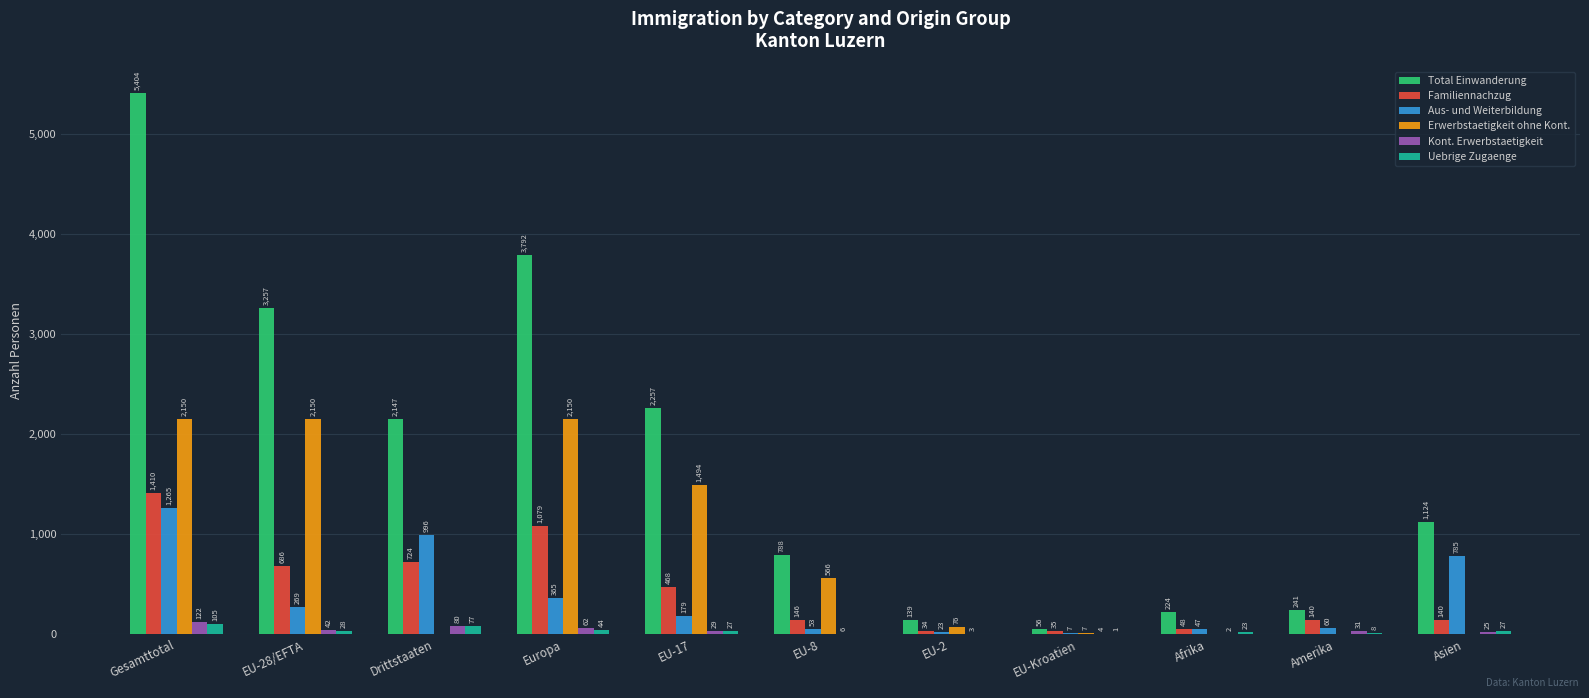

At which label is Erwerbstaetigkeit ohne Kont. closest to 1075?

EU-17